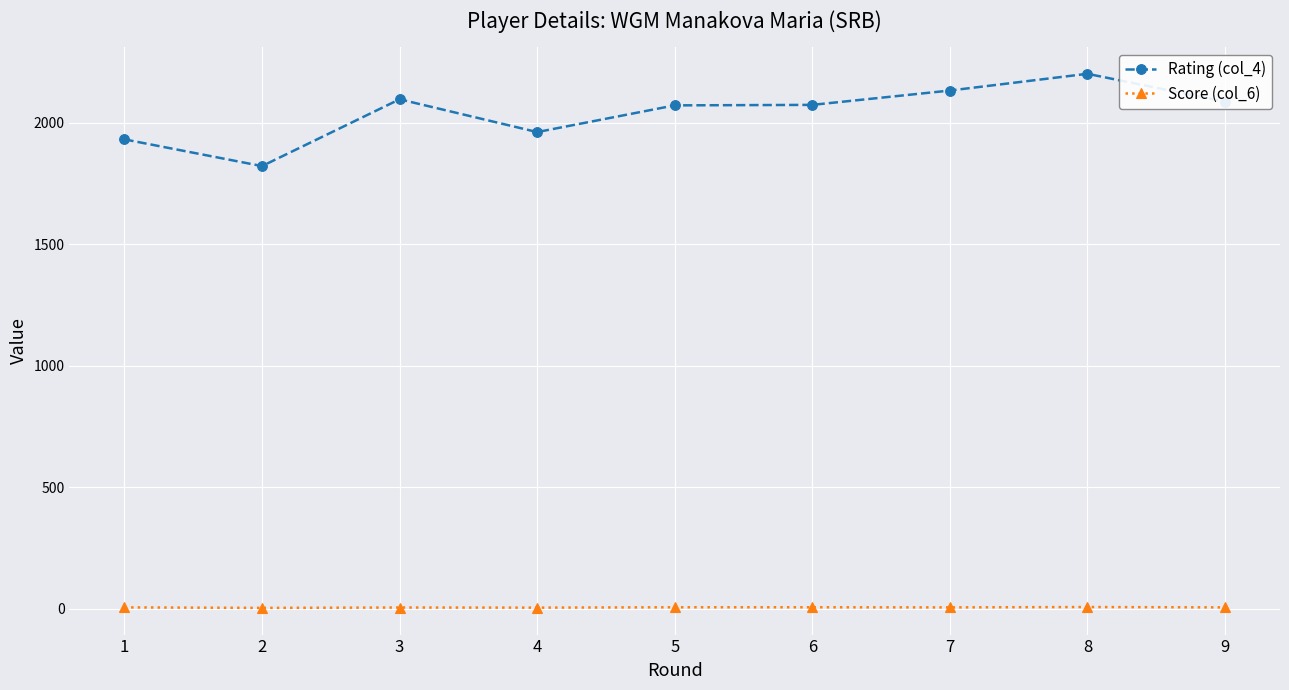

What is the difference between the highest and lowest values at 7?

2128.0